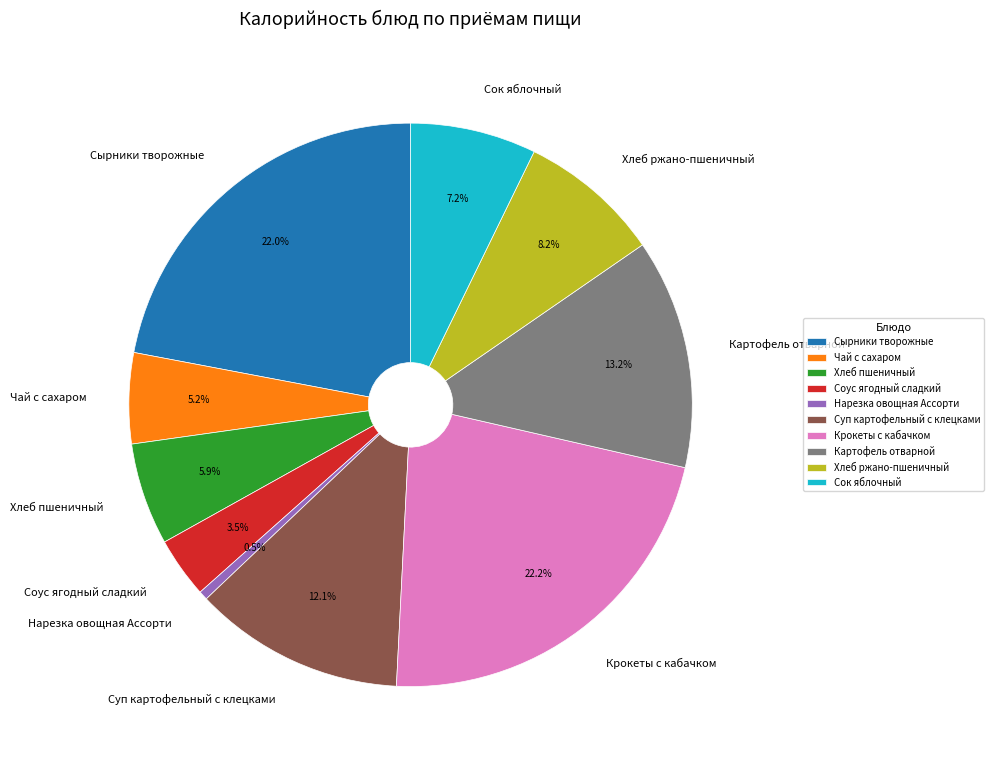

Do Соус ягодный сладкий and Хлеб пшеничный together represent more than half of the pie?

No